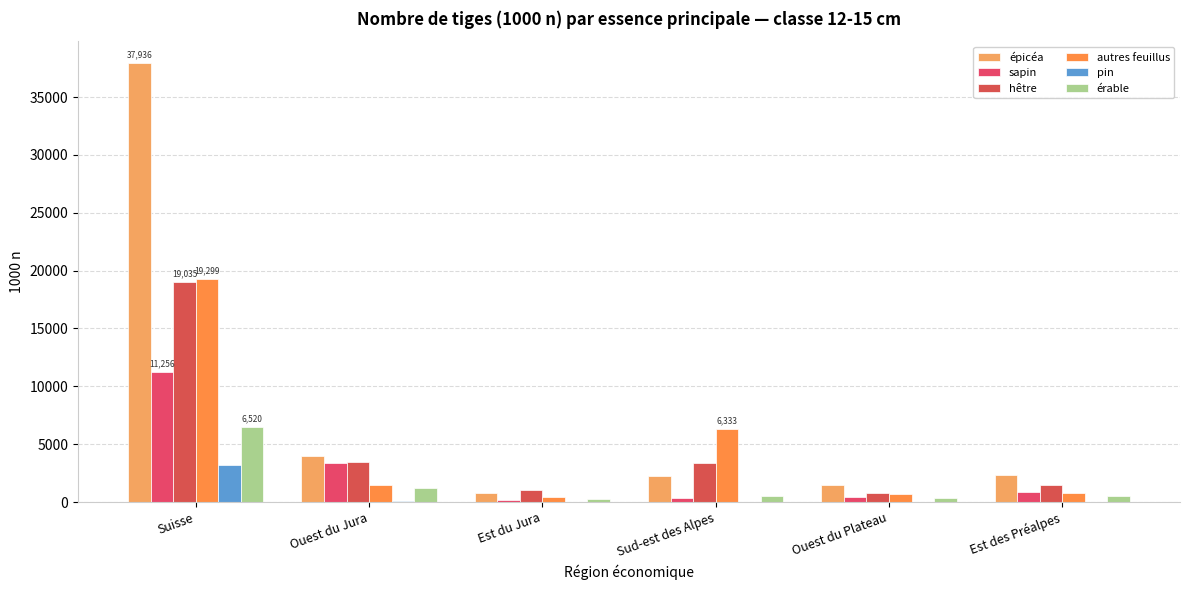

True or false: hêtre has a value of 3489 at Ouest du Jura.

True